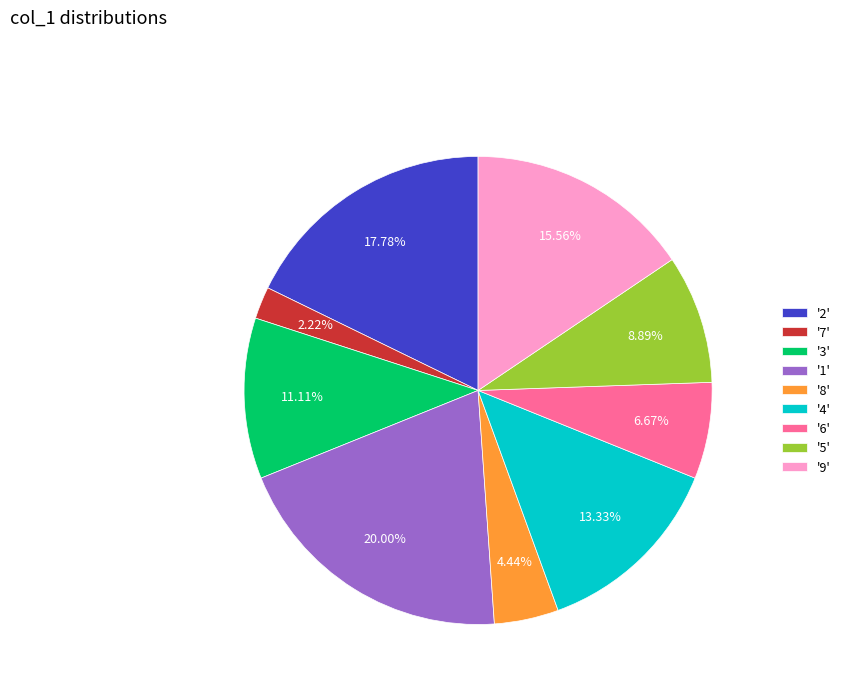

Is there a majority slice in this chart?

No